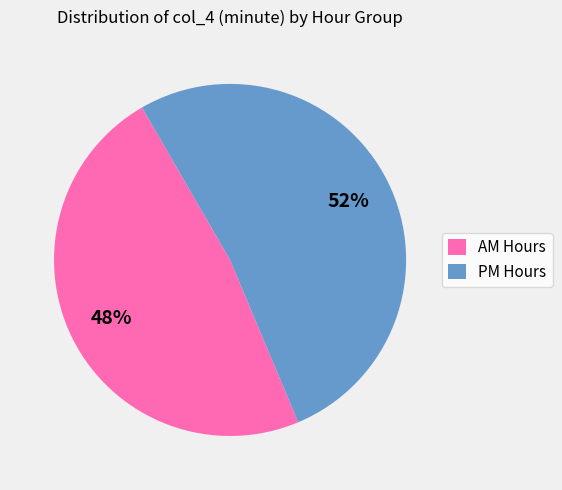

To the nearest percent, what is the difference between the largest and smallest slice percentages?

4%